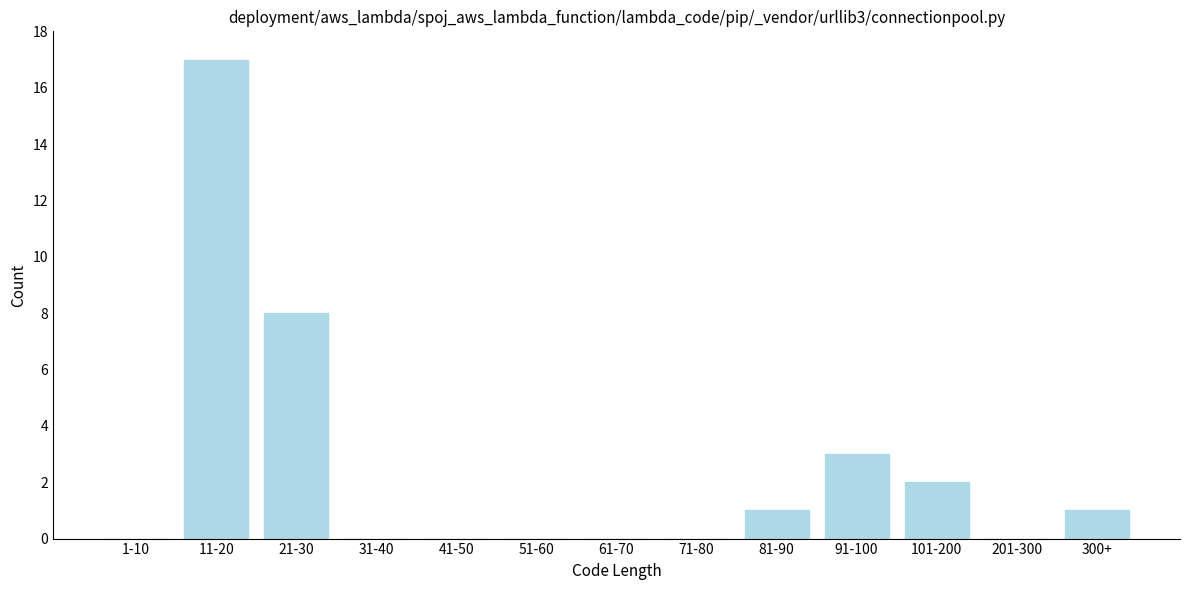

Reading left to right, transcribe all the data shown in this chart.

1-10=0	11-20=17	21-30=8	31-40=0	41-50=0	51-60=0	61-70=0	71-80=0	81-90=1	91-100=3	101-200=2	201-300=0	300+=1